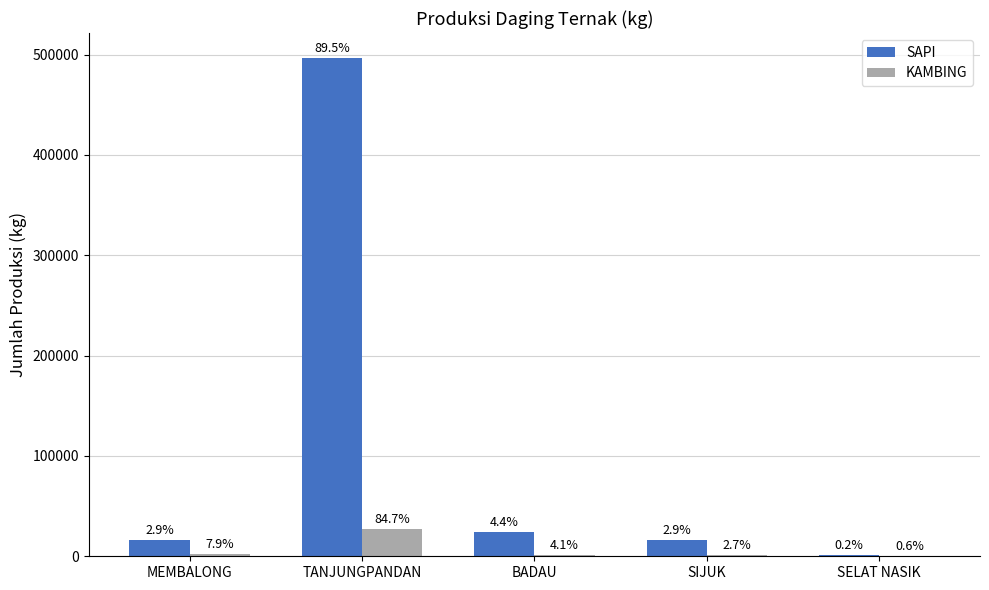

Reading left to right, extract all data points from this chart.

SAPI: 16200.0	496680.0	24400.0	16200.0	1200.0
KAMBING: 2543.0	27166.5	1315.6	860.0	177.0